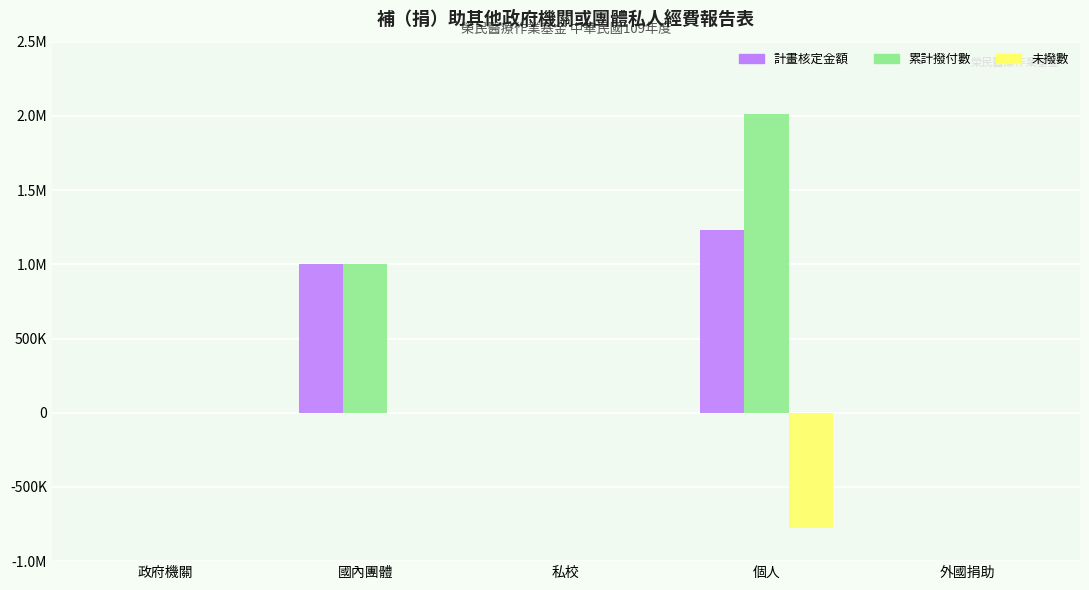

Reading left to right, extract all data points from this chart.

計畫核定金額: 0	1000000	0	1230000	0
累計撥付數: 0	1000000	0	2010000	0
未撥數: 0	0	0	-780000	0